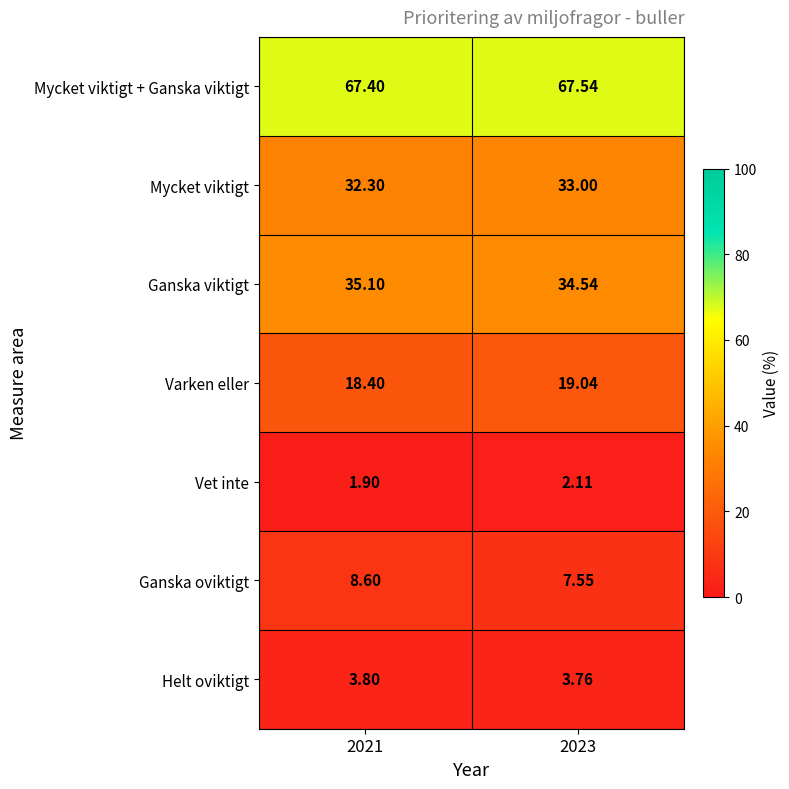

At 2023, list the series in order from largest to smallest.

Mycket viktigt + Ganska viktigt, Ganska viktigt, Mycket viktigt, Varken eller, Ganska oviktigt, Helt oviktigt, Vet inte